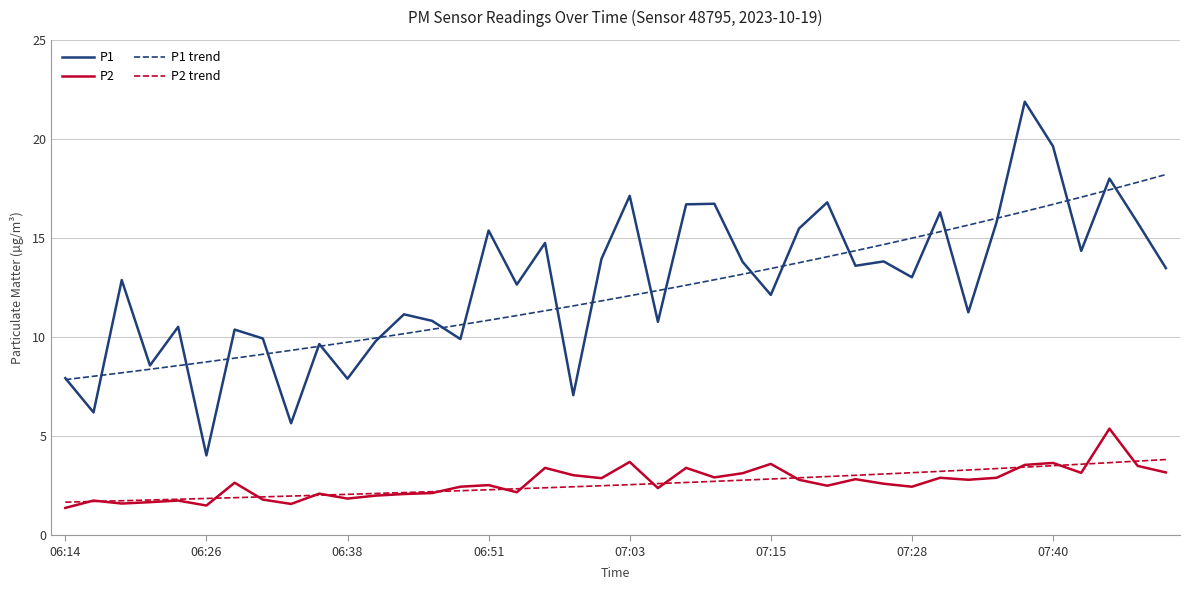

Rank the series by their maximum value, from highest to lowest.

P1, P1 trend, P2, P2 trend